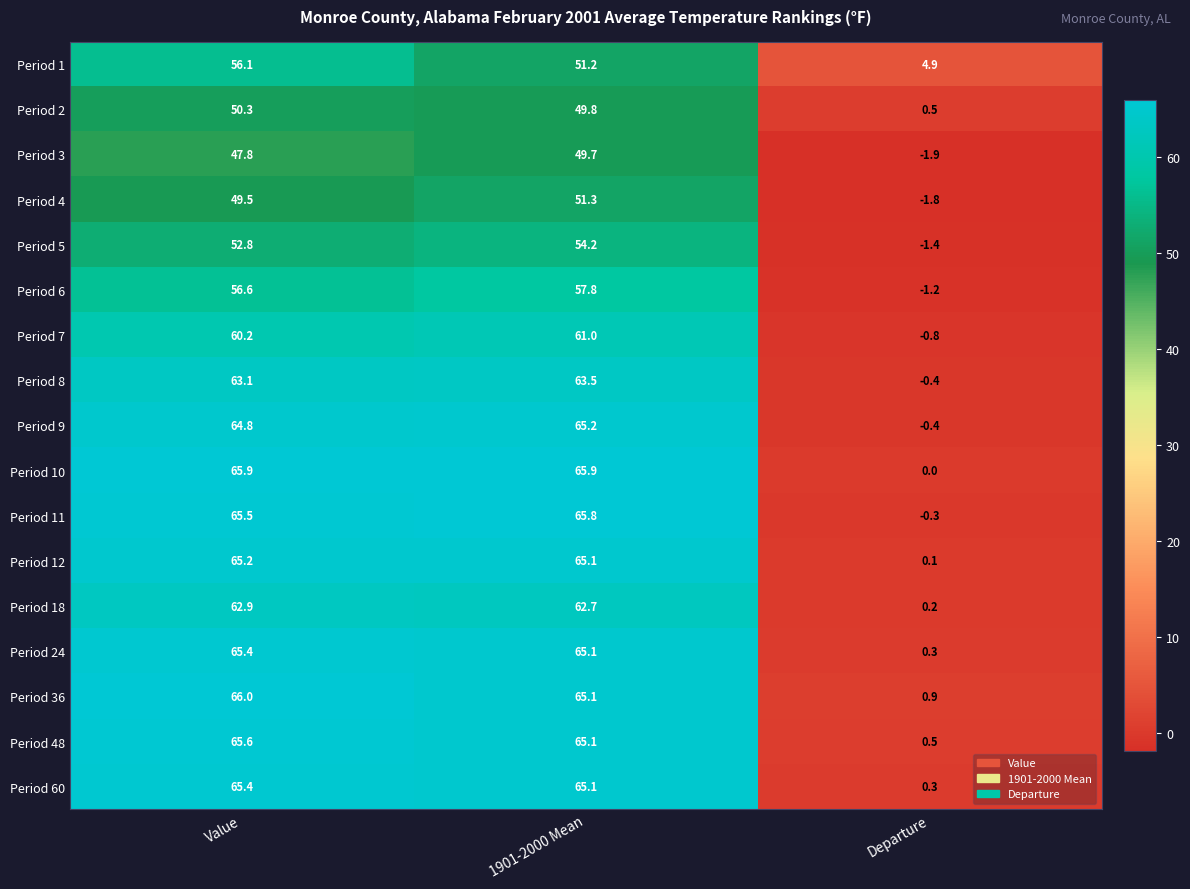

Which series has the largest total across all categories?

Period 36